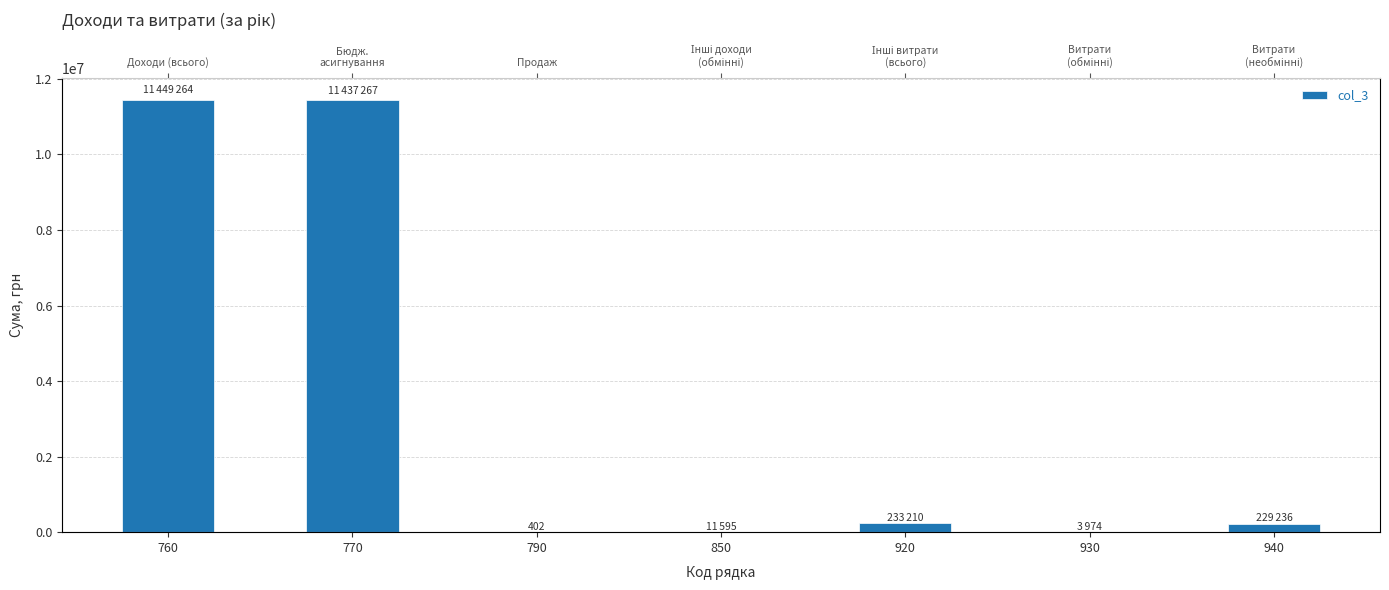

Reading left to right, what are all the values shown in this chart?

11449264	11437267	402	11595	233210	3974	229236